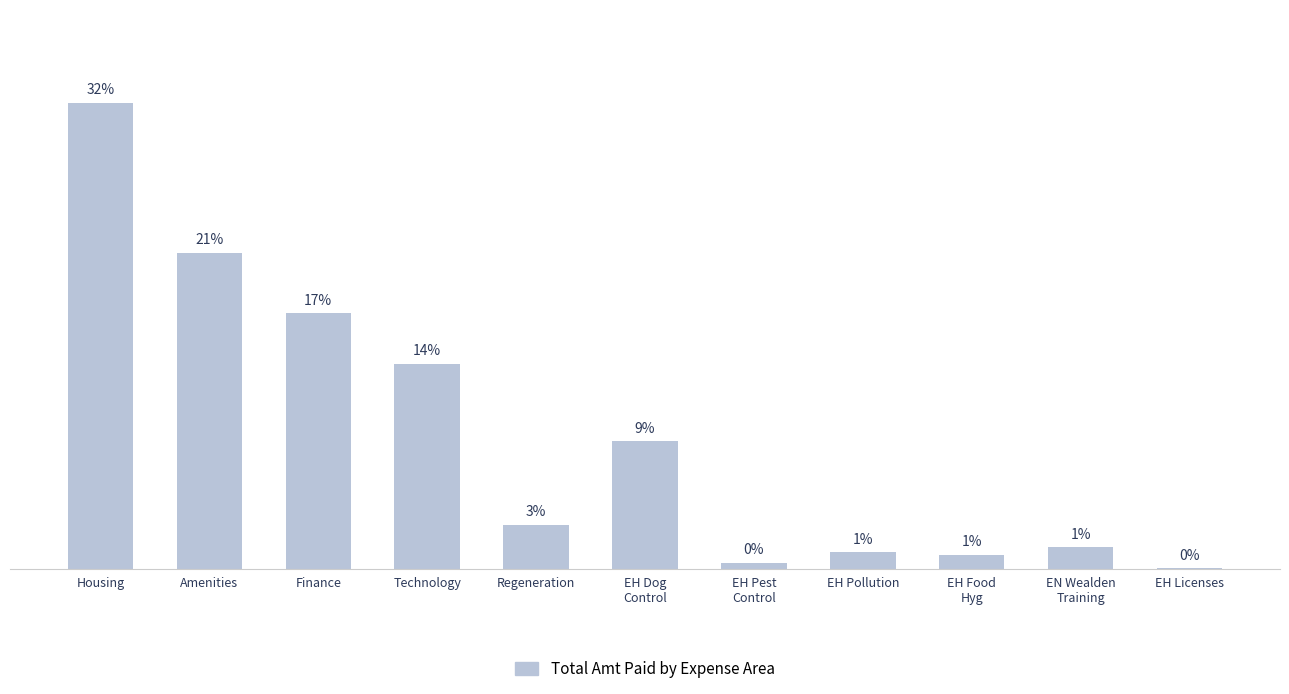

What is the value of the 9th bar from the left?

0.9